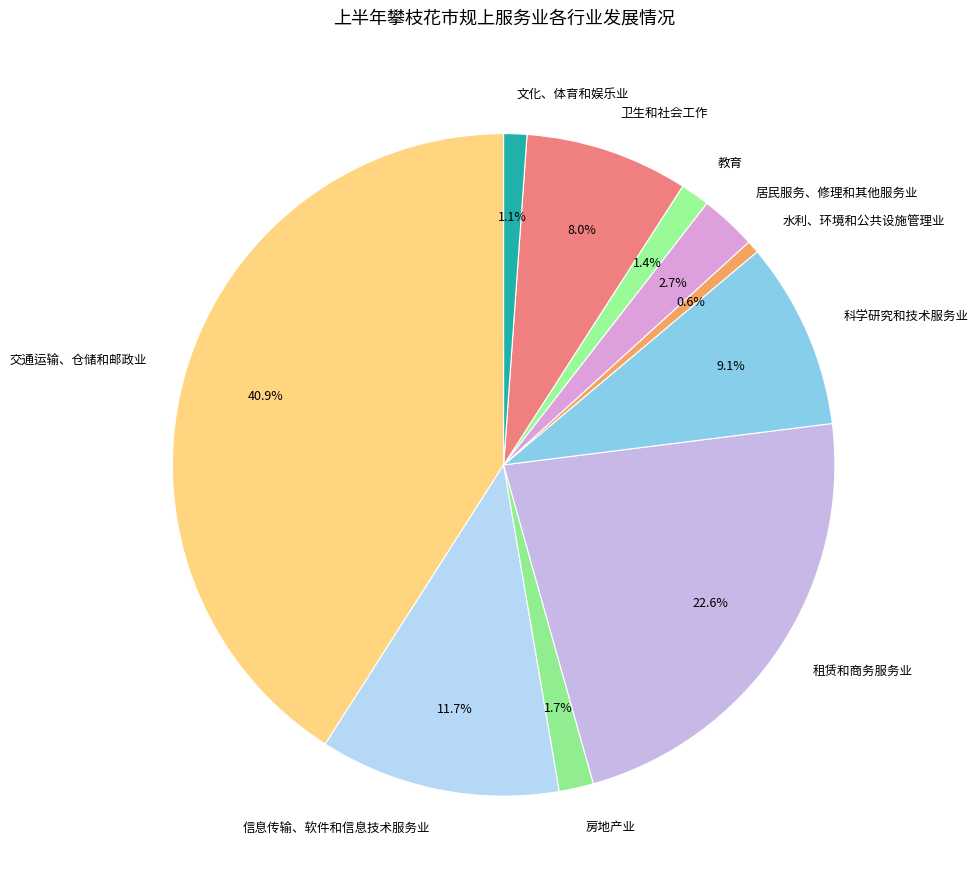

What percentage is the 科学研究和技术服务业 slice, to the nearest percent?

9%